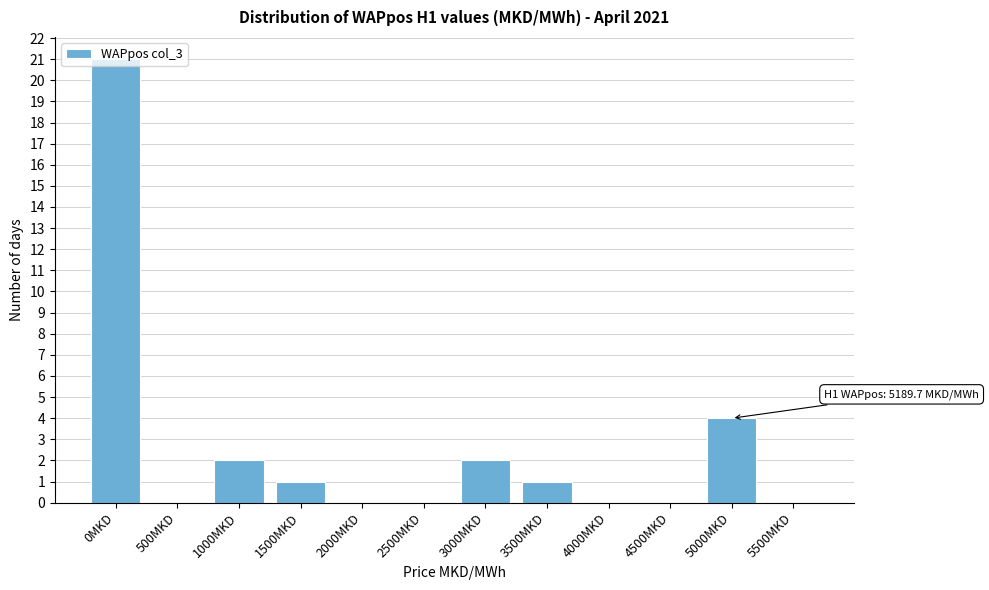

What is the sum of all values?

31